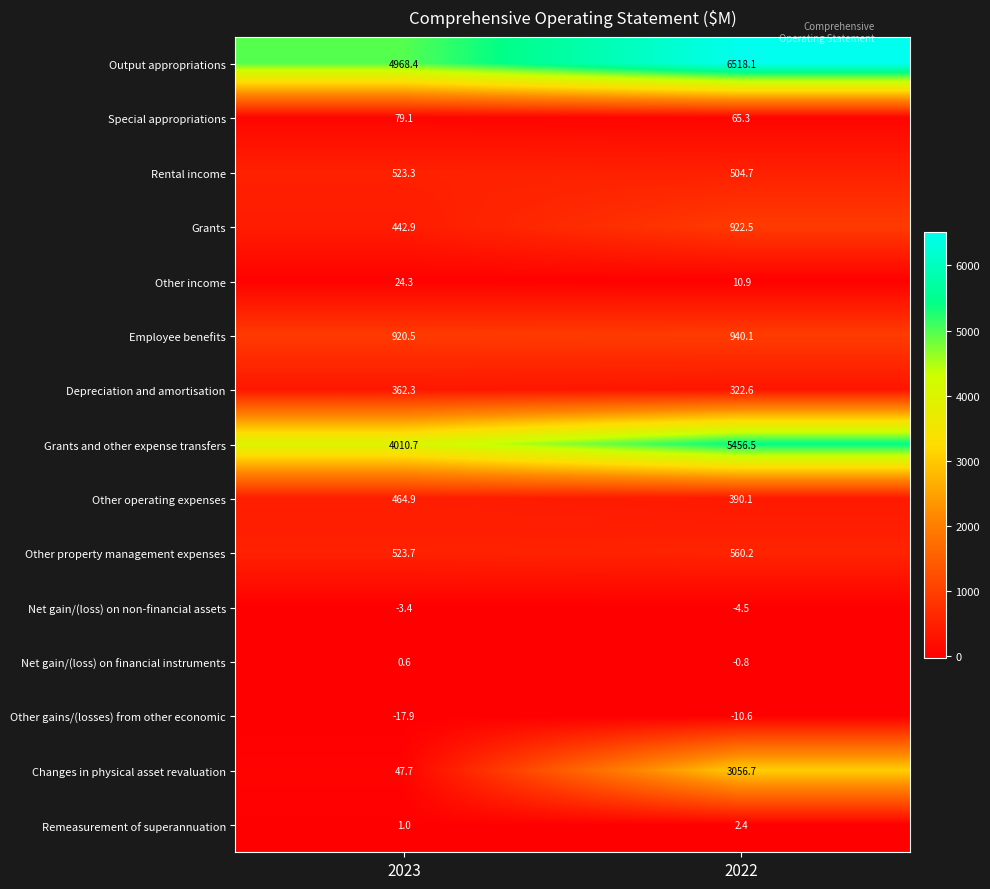

What is the average value of the Other property management expenses series?

542.0